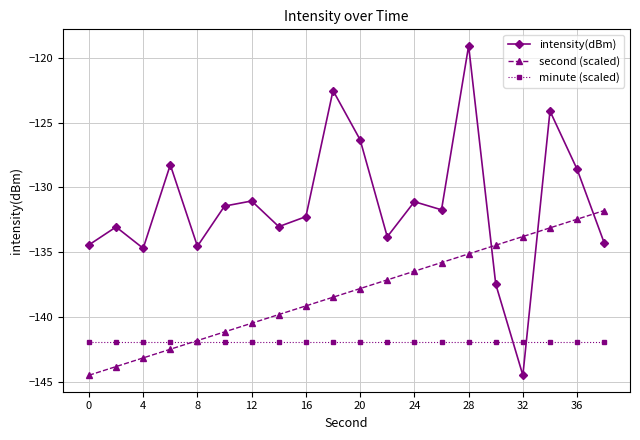

What is the average value of the minute (scaled) series?

-142.0